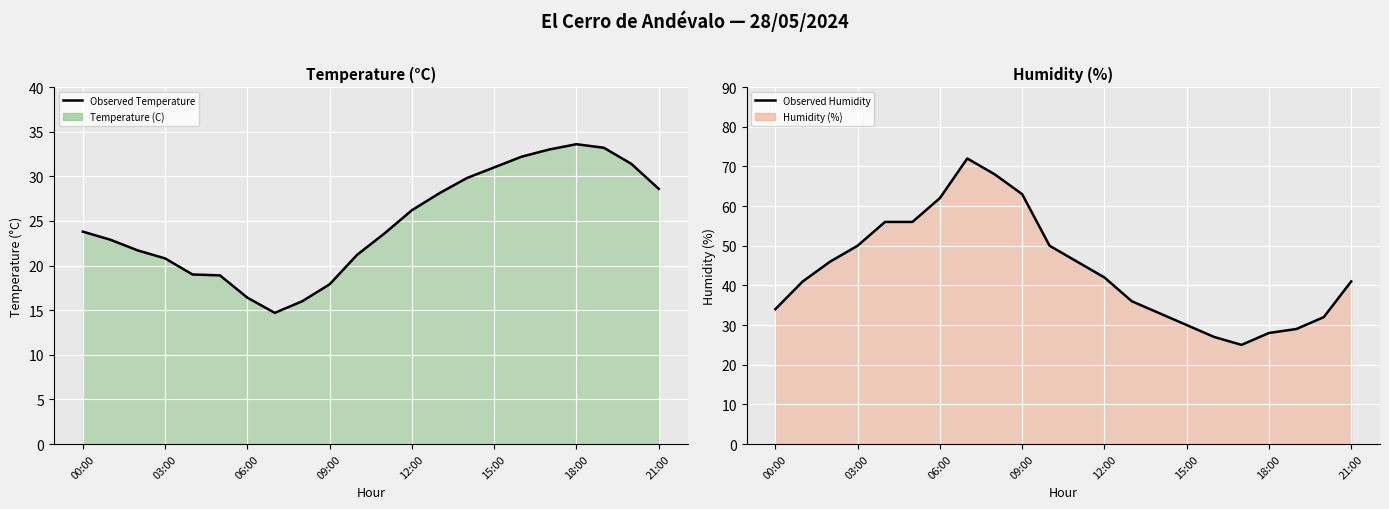

Reading right to left, extract all data points from this chart.

Temperature (C): 28.6	31.4	33.2	33.6	33.0	32.2	31.0	29.8	28.1	26.2	23.6	21.2	17.9	16.0	14.7	16.4	18.9	19.0	20.8	21.7	22.9	23.8
Humidity (%): 41.0	32.0	29.0	28.0	25.0	27.0	30.0	33.0	36.0	42.0	46.0	50.0	63.0	68.0	72.0	62.0	56.0	56.0	50.0	46.0	41.0	34.0